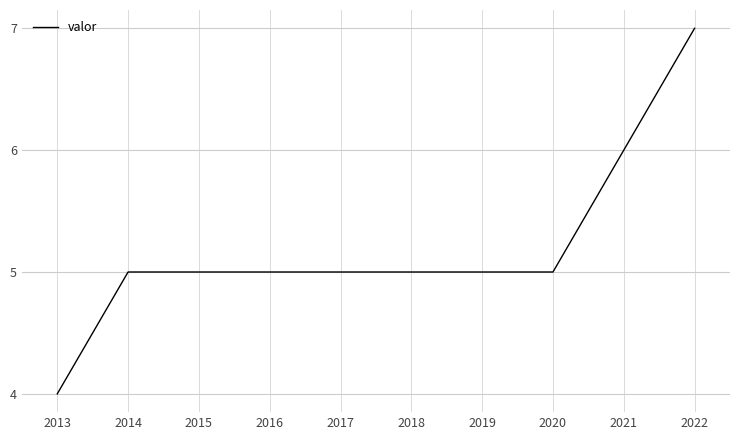

The value at 2016 is 5. True or false?

True